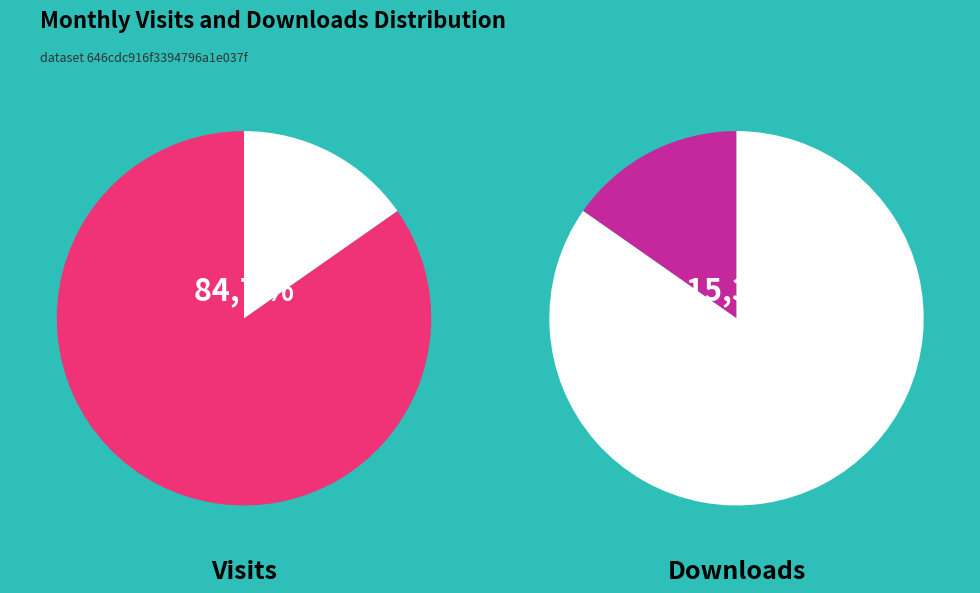

Is the sum of 2023-07 and 2024-01 greater than half?

No